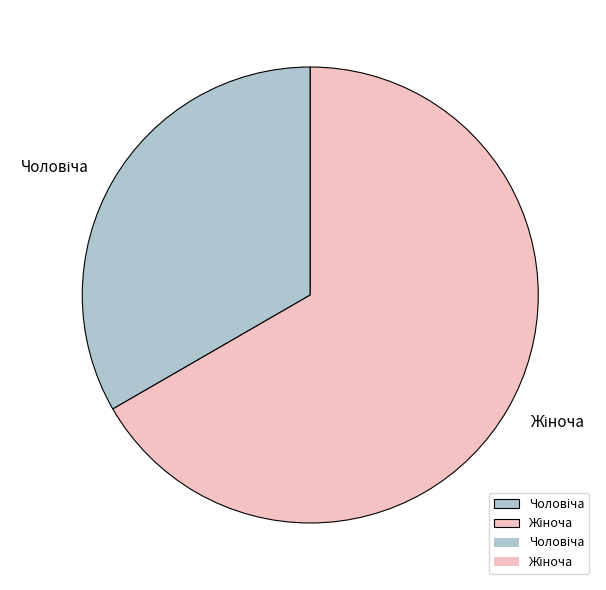

How many segments does this pie chart have?

2